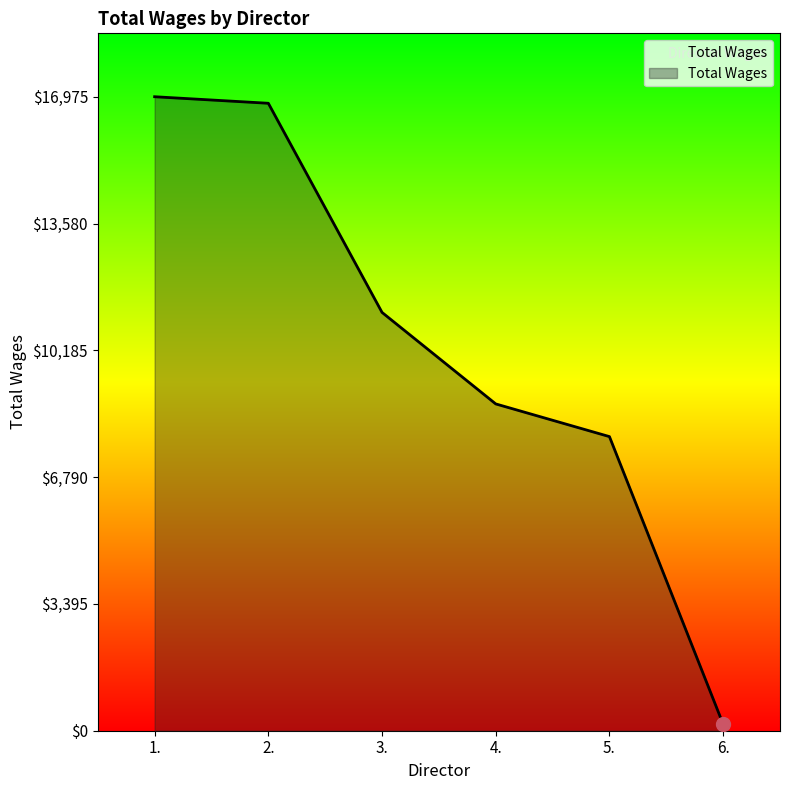

What position from the left is 4.?

4